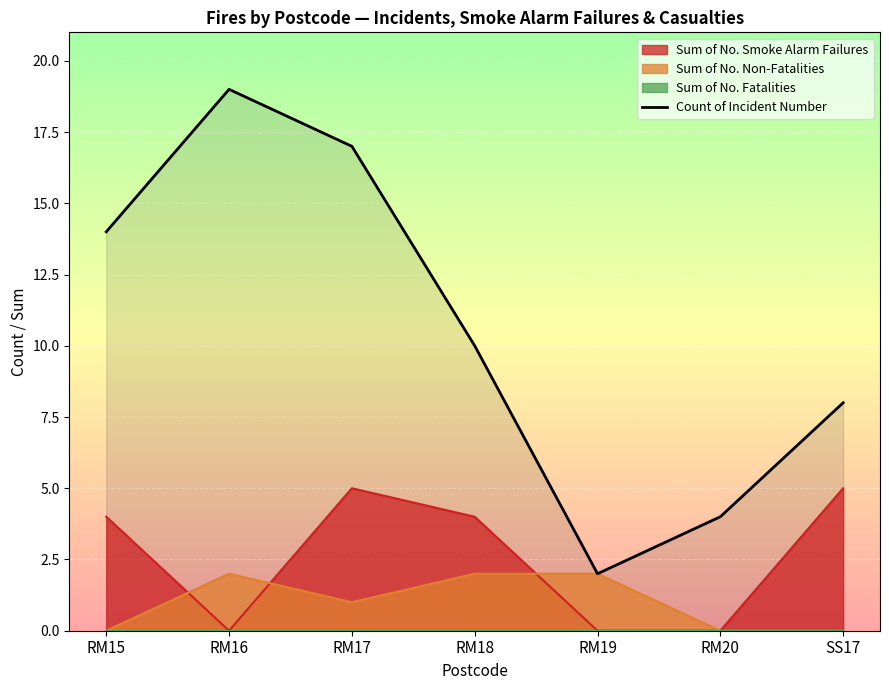

Reading right to left, extract all data points from this chart.

SS17=8	RM20=4	RM19=2	RM18=10	RM17=17	RM16=19	RM15=14